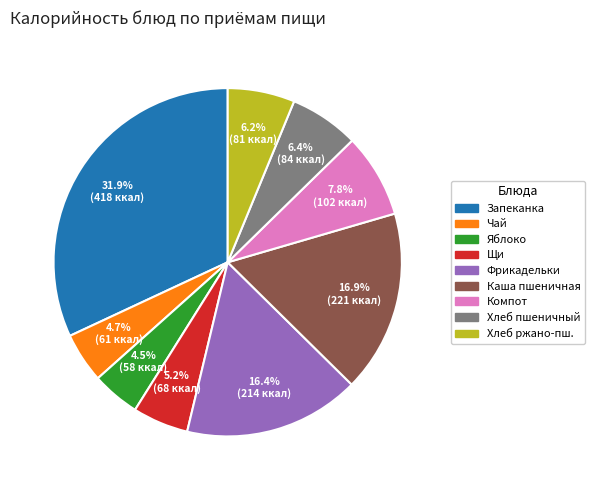

Is there a majority slice in this chart?

No